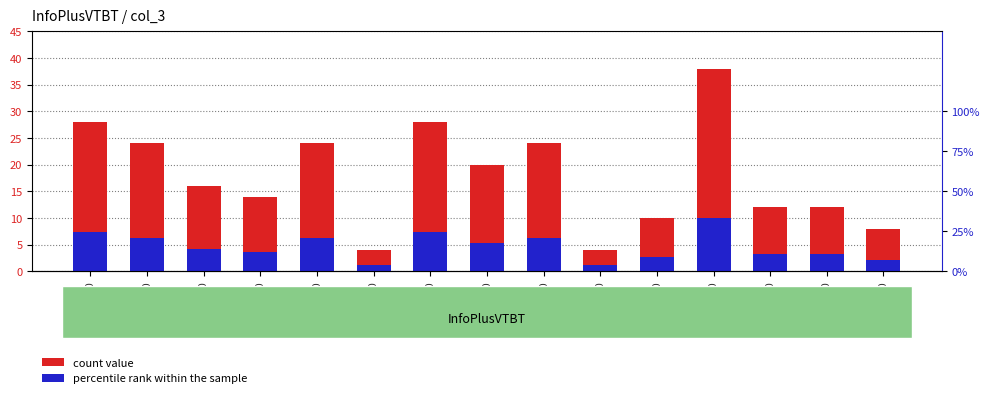

What is the difference between the second highest and minimum values in the count value series?

24.0